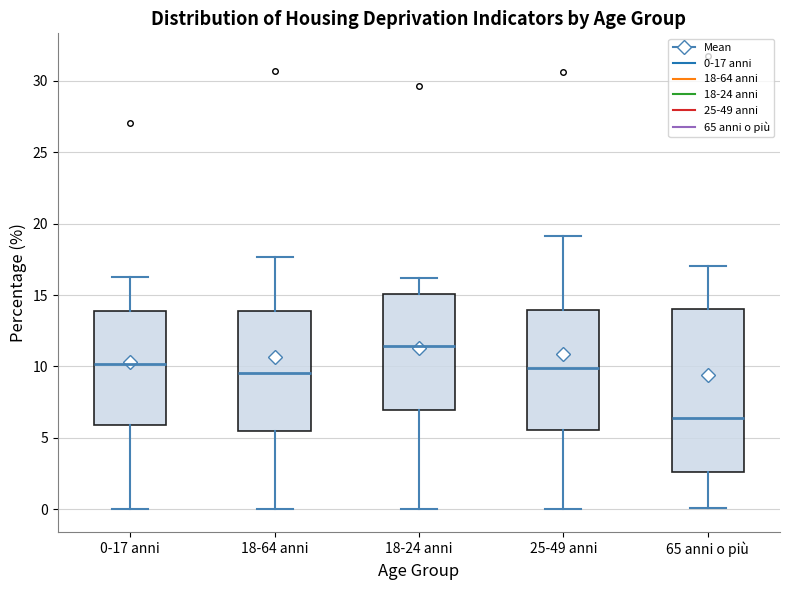

Which box is the tallest, from its lower edge to its upper edge?

65 anni o più